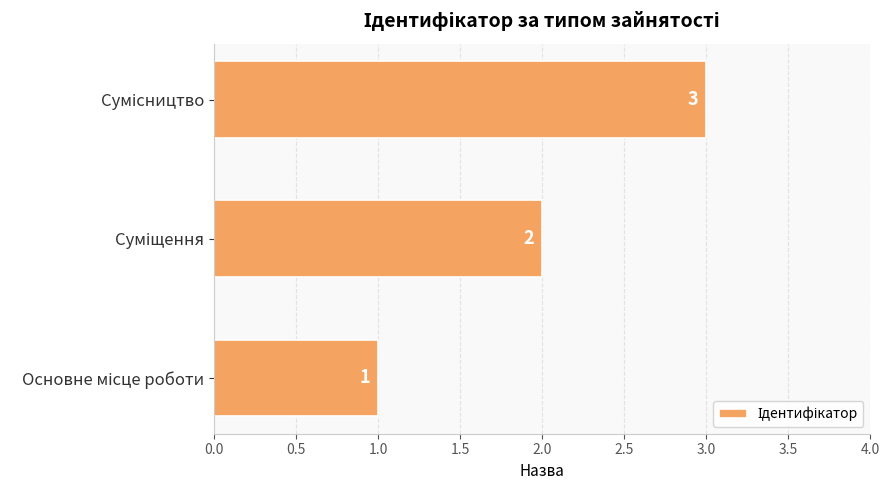

How many values are between 1 and 3?

3